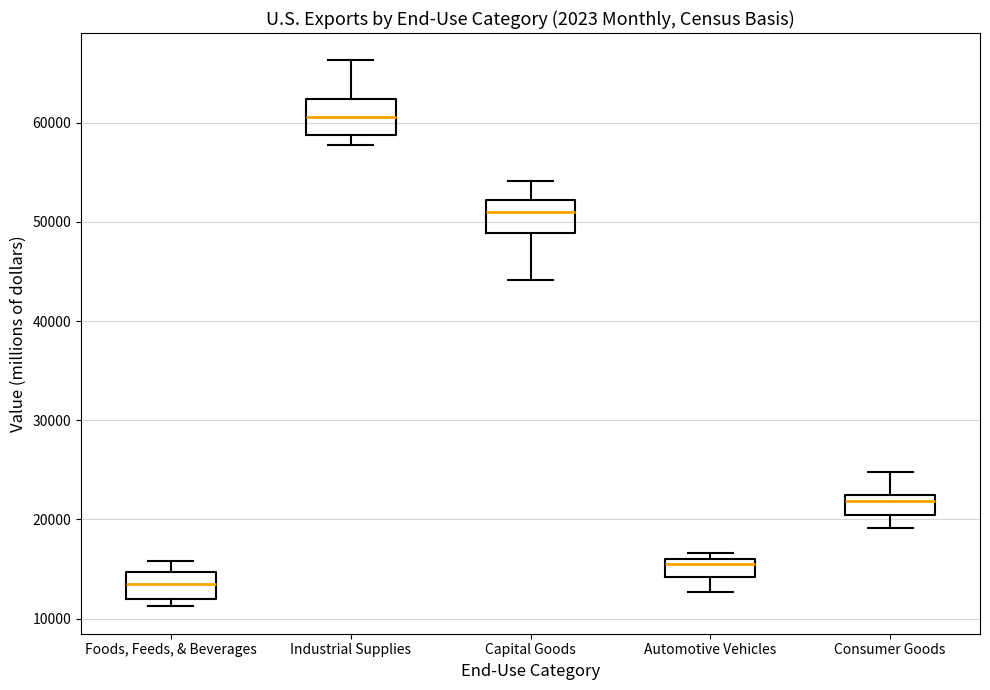

Reading left to right, read every box against the y-axis: the position of its median line, the range the box covers, and the ends of its whiskers. The values are not printed on the chart, so give them approximately, as read against the axis.

Foods, Feeds, & Beverages: median 14000, box 12000 to 15000, whiskers 11000 to 16000
Industrial Supplies: median 61000, box 59000 to 62000, whiskers 58000 to 66000
Capital Goods: median 51000, box 49000 to 52000, whiskers 44000 to 54000
Automotive Vehicles: median 15000, box 14000 to 16000, whiskers 13000 to 17000
Consumer Goods: median 22000 (just below the box's upper edge), box 20000 to 22000, whiskers 19000 to 25000